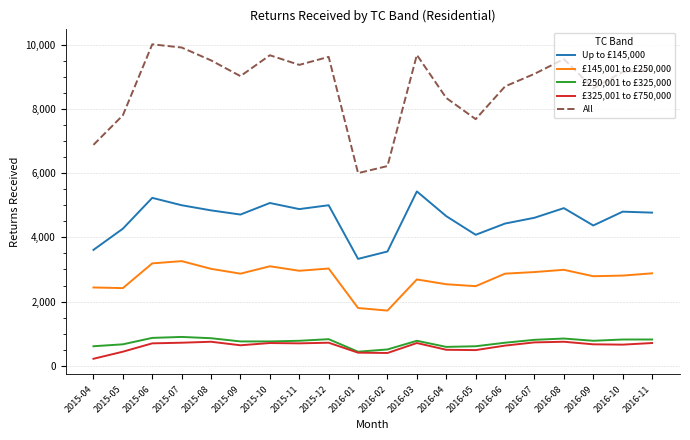

Is this an area chart (filled region under the line)?

No